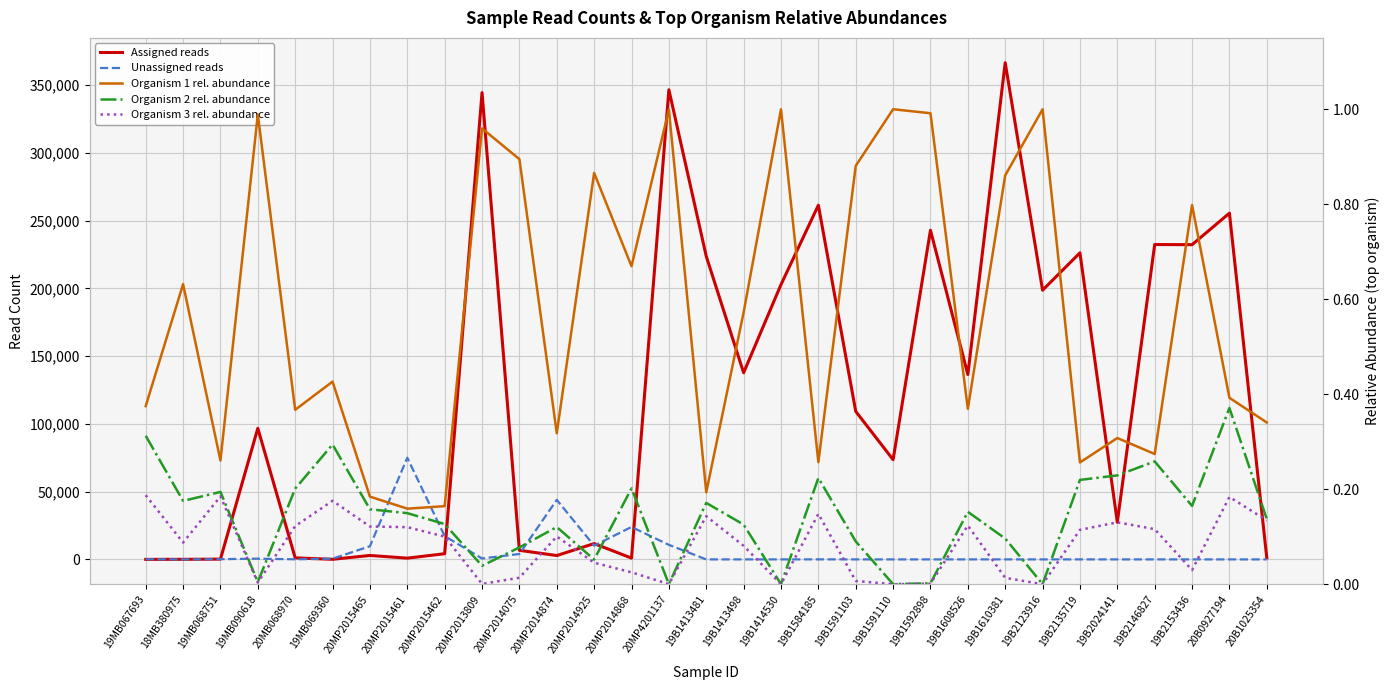

What is the difference between the maximum and minimum values in the Unassigned reads series?

75055.0